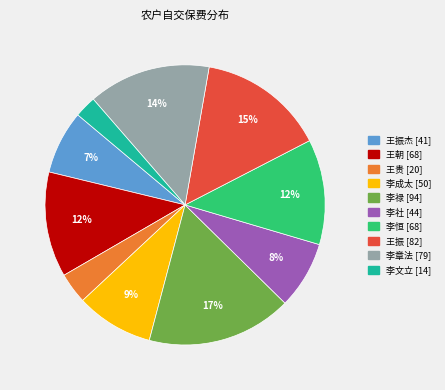

Does any single category account for the majority?

No